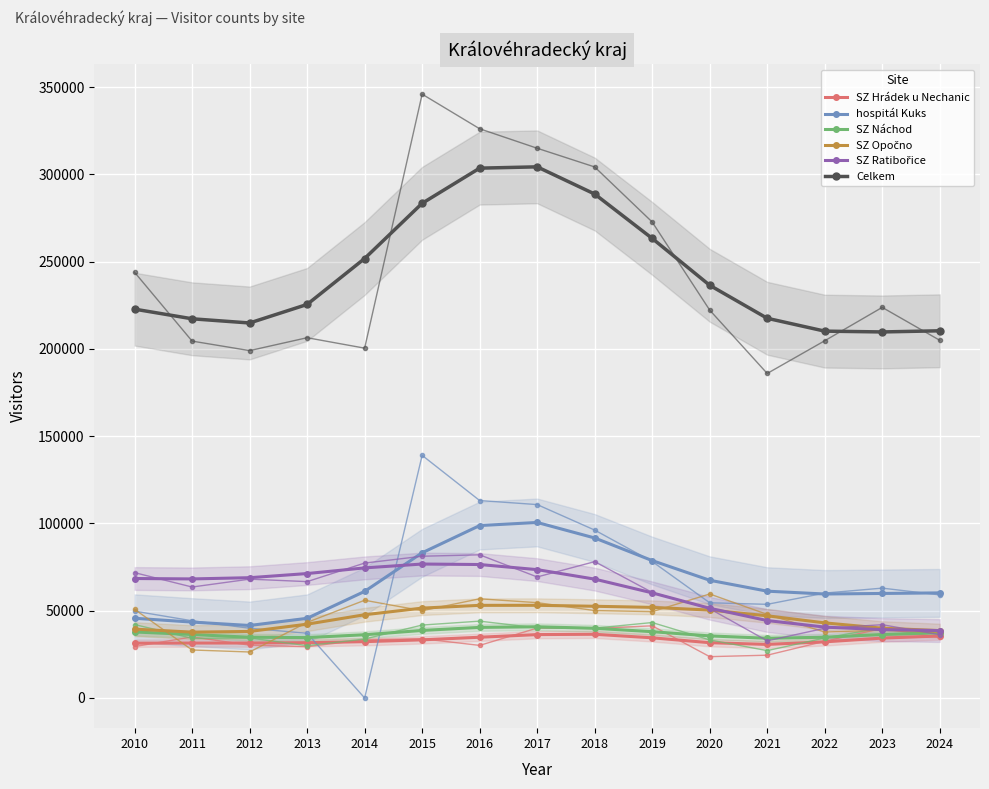

At 2024, list the series in order from smallest to largest.

SZ Hrádek u Nechanic, SZ Náchod, SZ Opočno, SZ Ratibořice, hospitál Kuks, Celkem